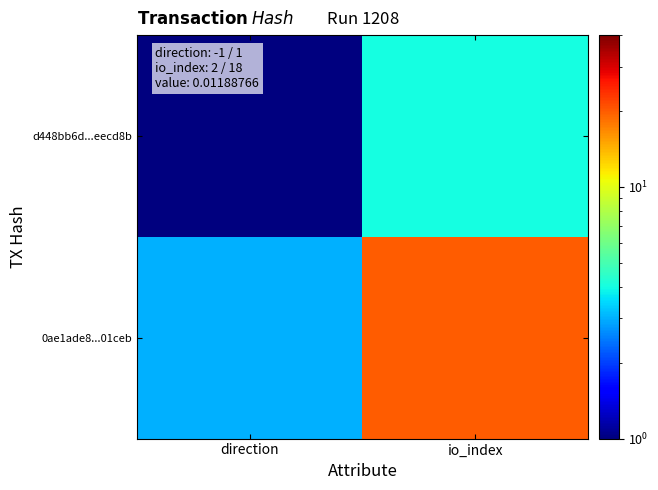

Rank the series by their maximum value, from lowest to highest.

d448bb6d...eecd8b, 0ae1ade8...01ceb